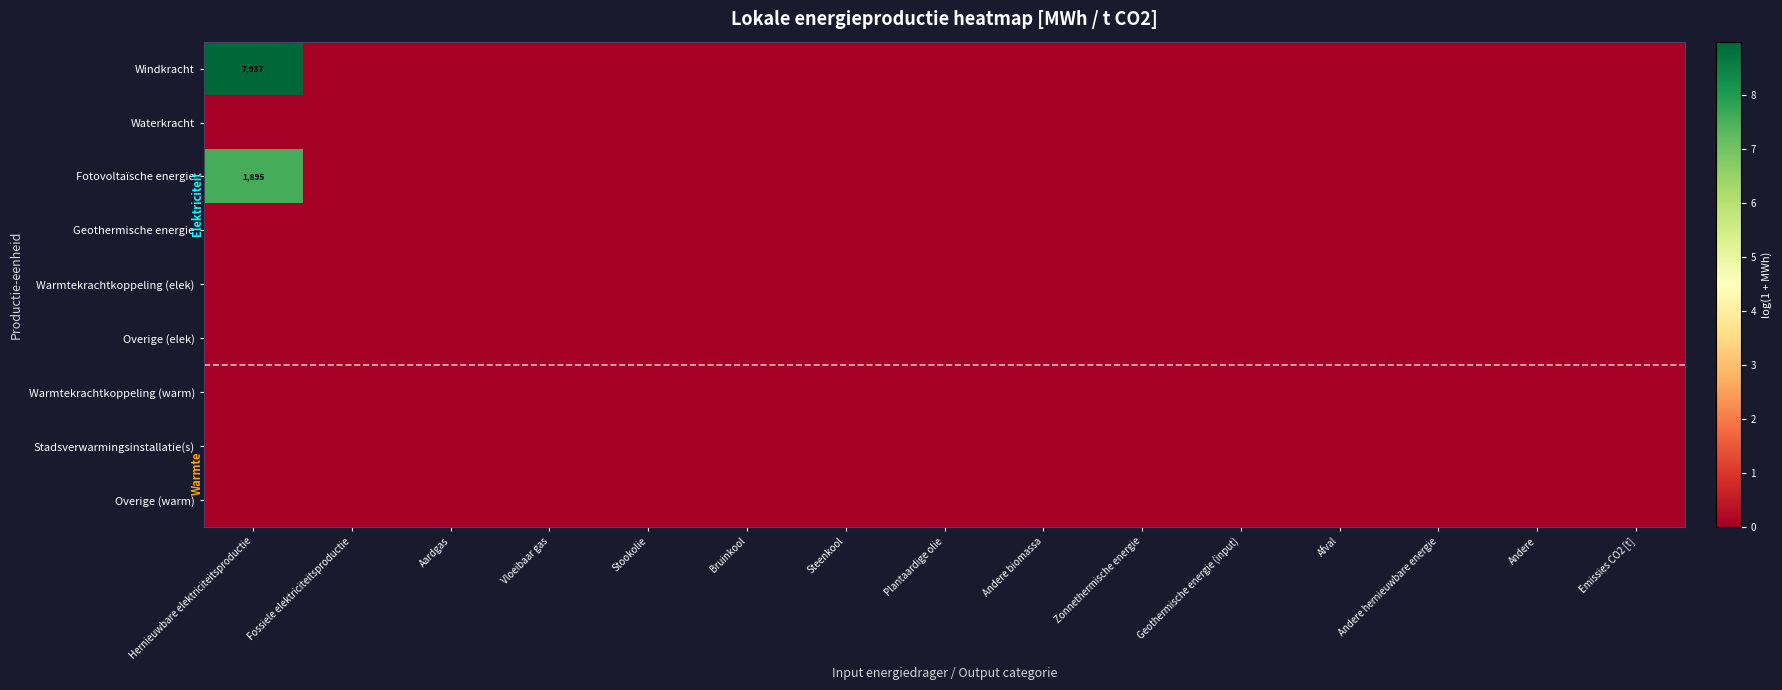

Count the number of data series in this chart.

9